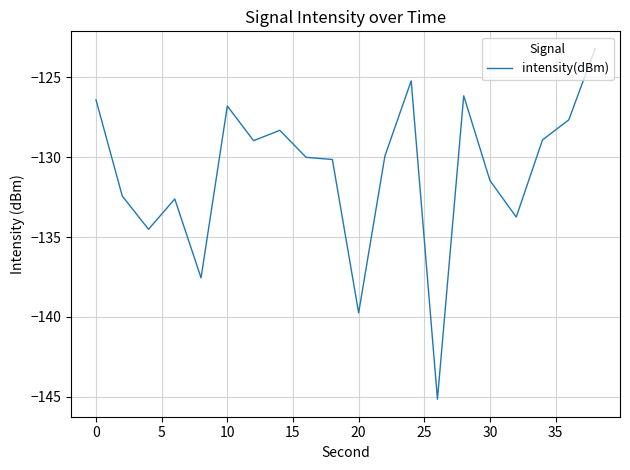

What is the difference between the maximum and minimum values?

21.9